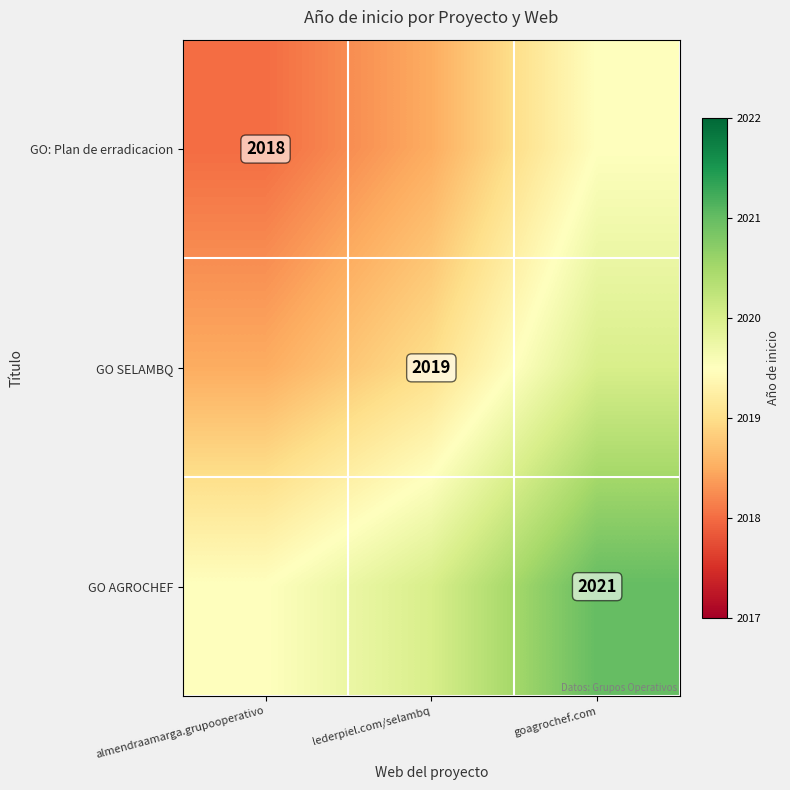

What is the maximum value for GO SELAMBQ?

2020.0